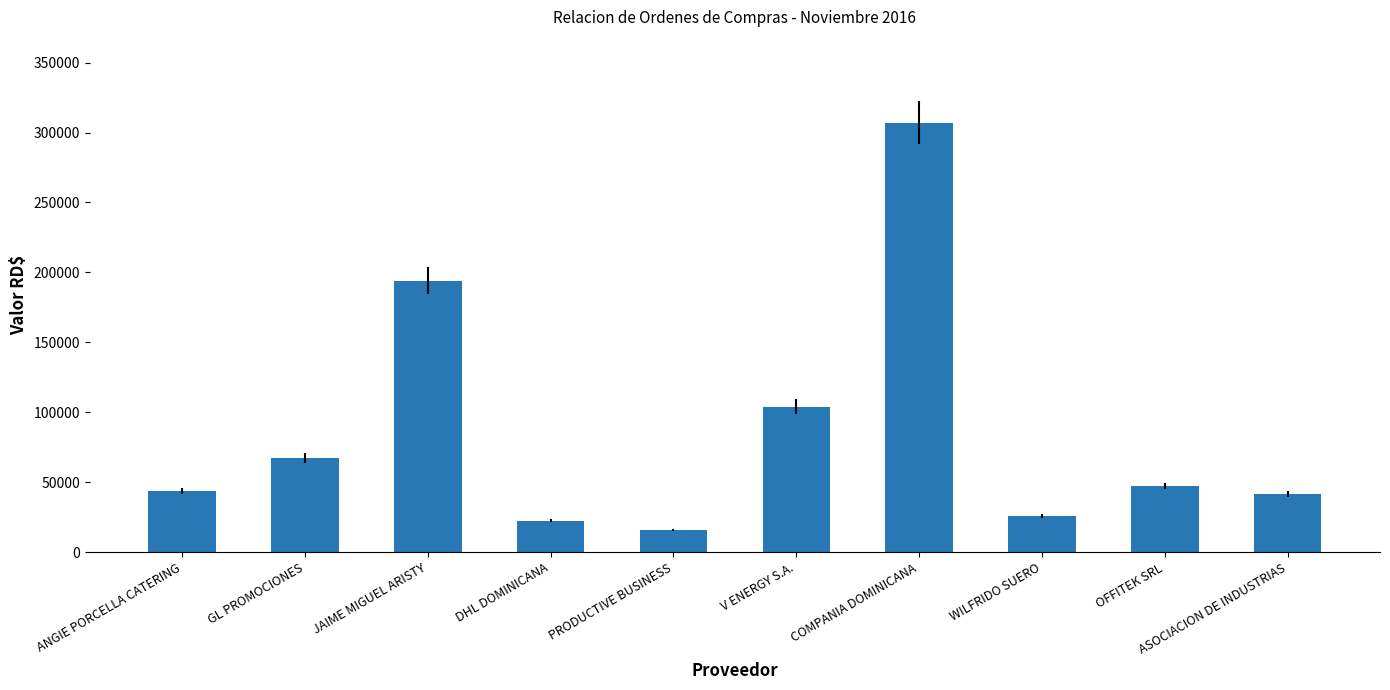

What is the smallest value displayed?

15666.4